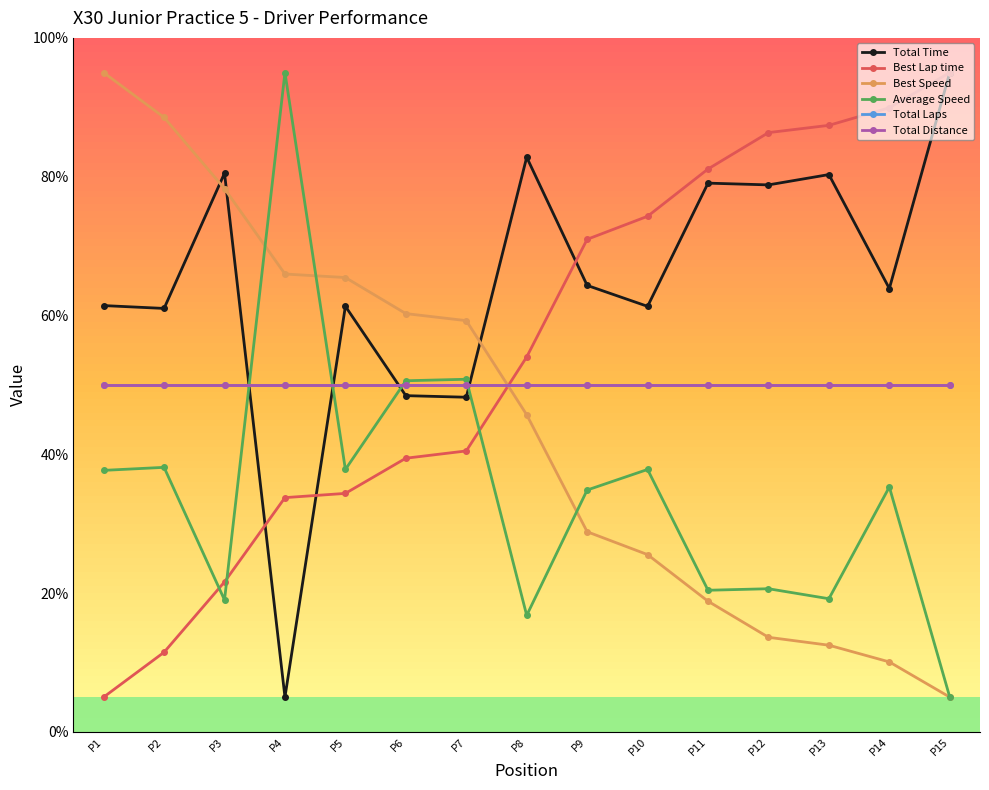

What is the total value across all series at P8?

299.3